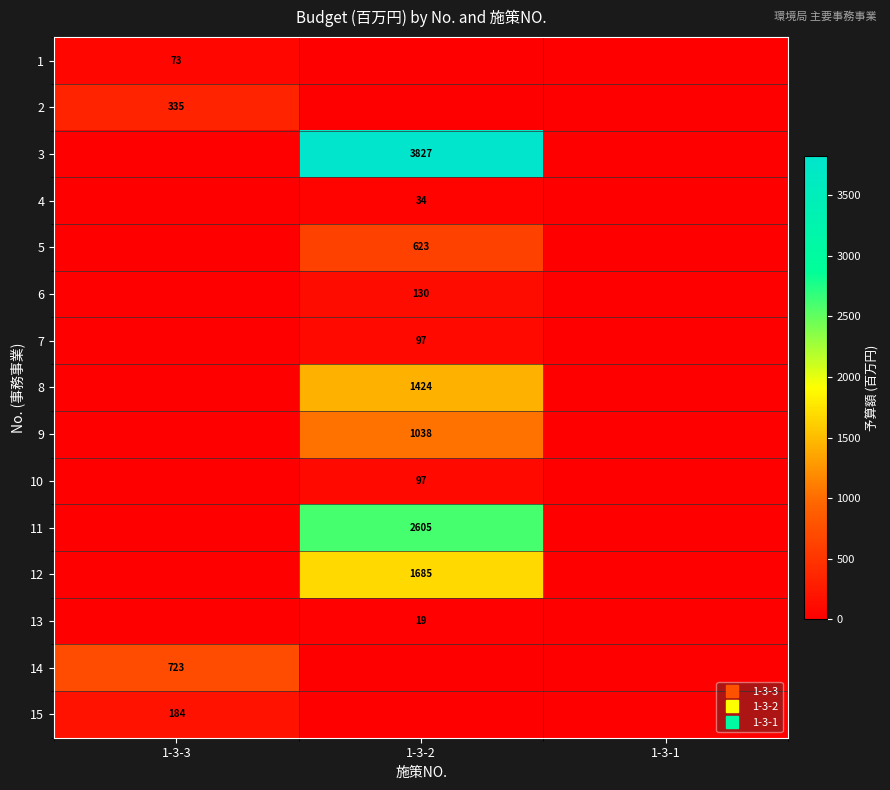

True or false: 14 has a value of 0 at 1-3-2.

True